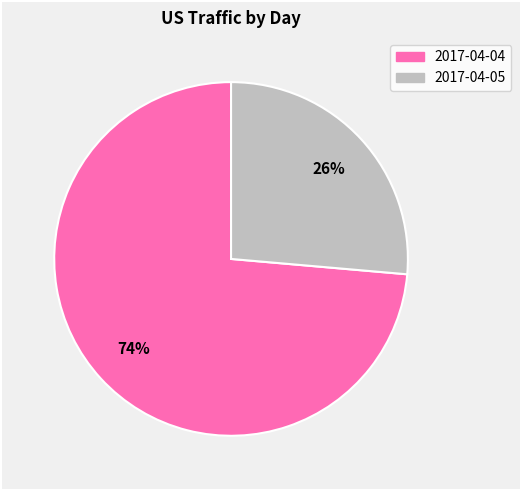

To the nearest percent, what portion does 2017-04-05 represent?

26%